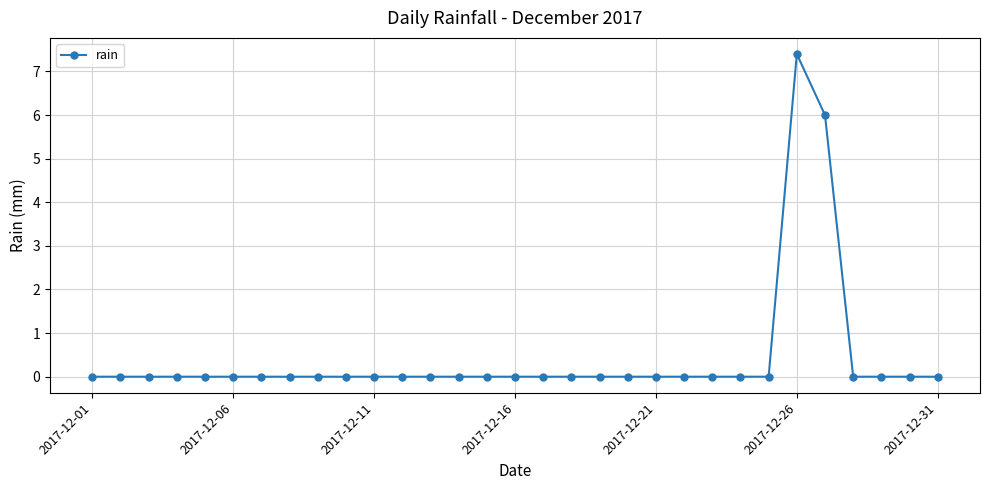

What is the maximum value shown in the chart?

7.4